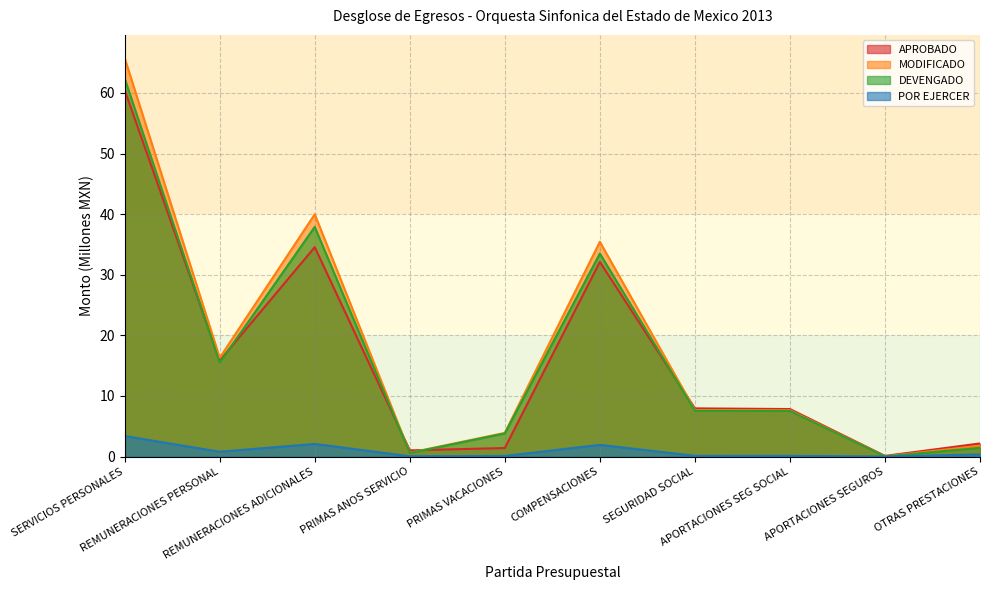

True or false: APROBADO and POR EJERCER cross at least once.

False